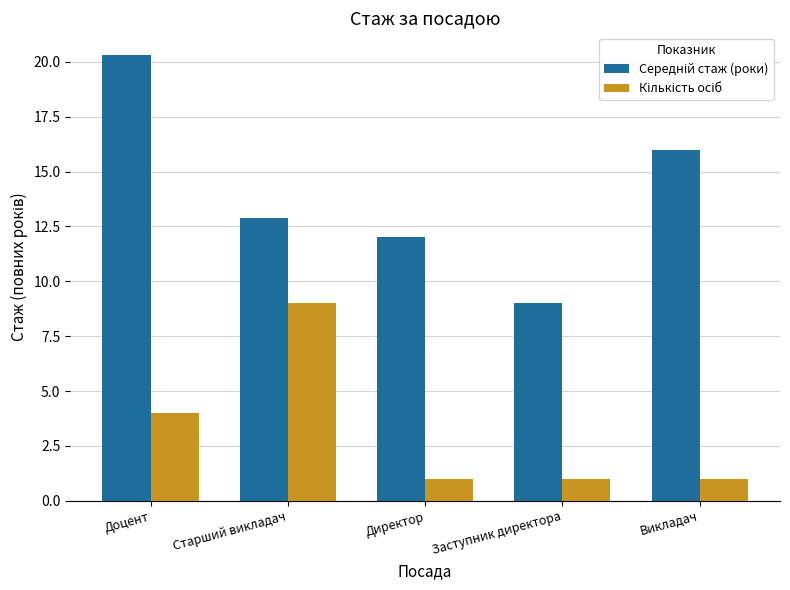

At which category is the sum across all series the highest?

Доцент